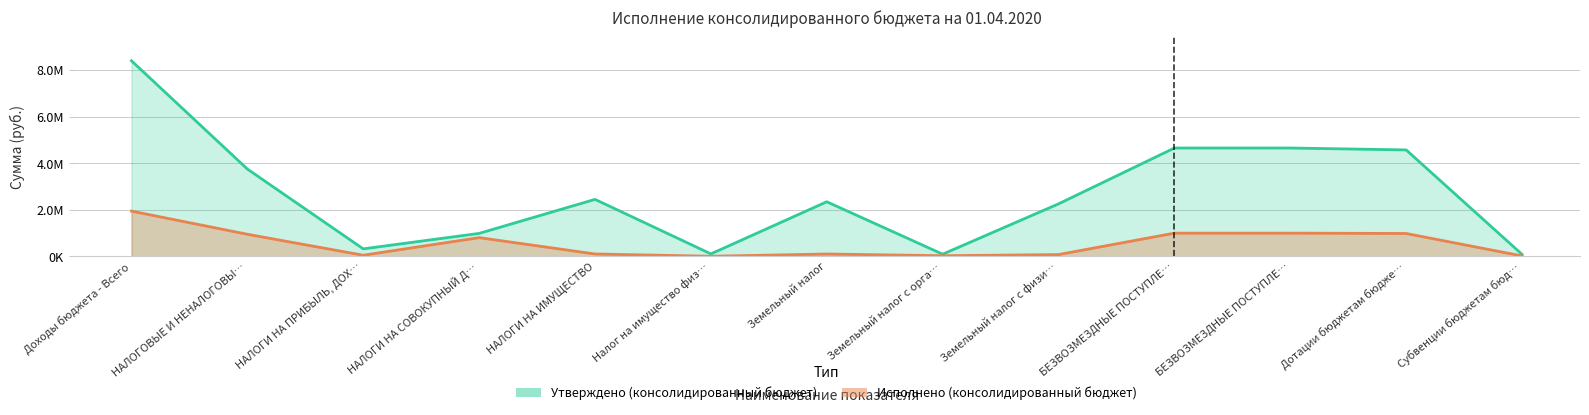

What are all the series names shown in the legend?

Утверждено (консолидированный бюджет), Исполнено (консолидированный бюджет)